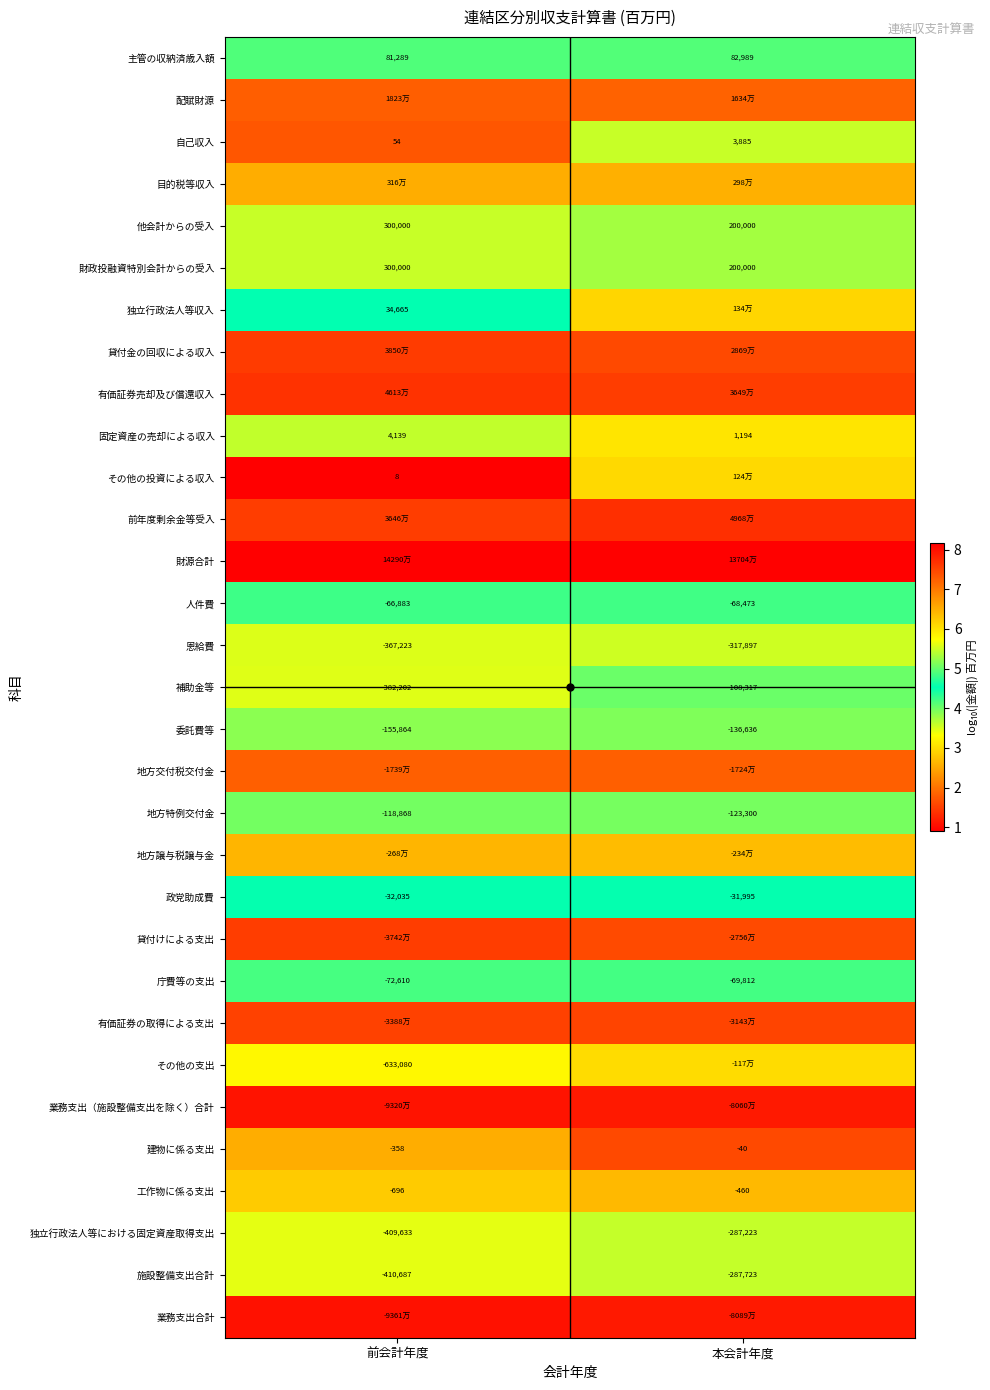

List the labels in order of 自己収入 value, largest first.

本会計年度, 前会計年度